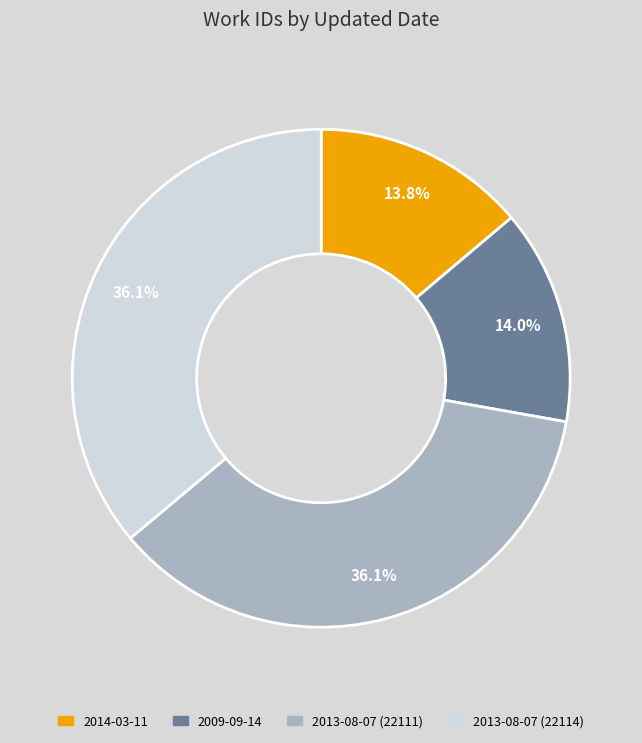

True or false: 2013-08-07 (22114) accounts for 51% of the total.

False